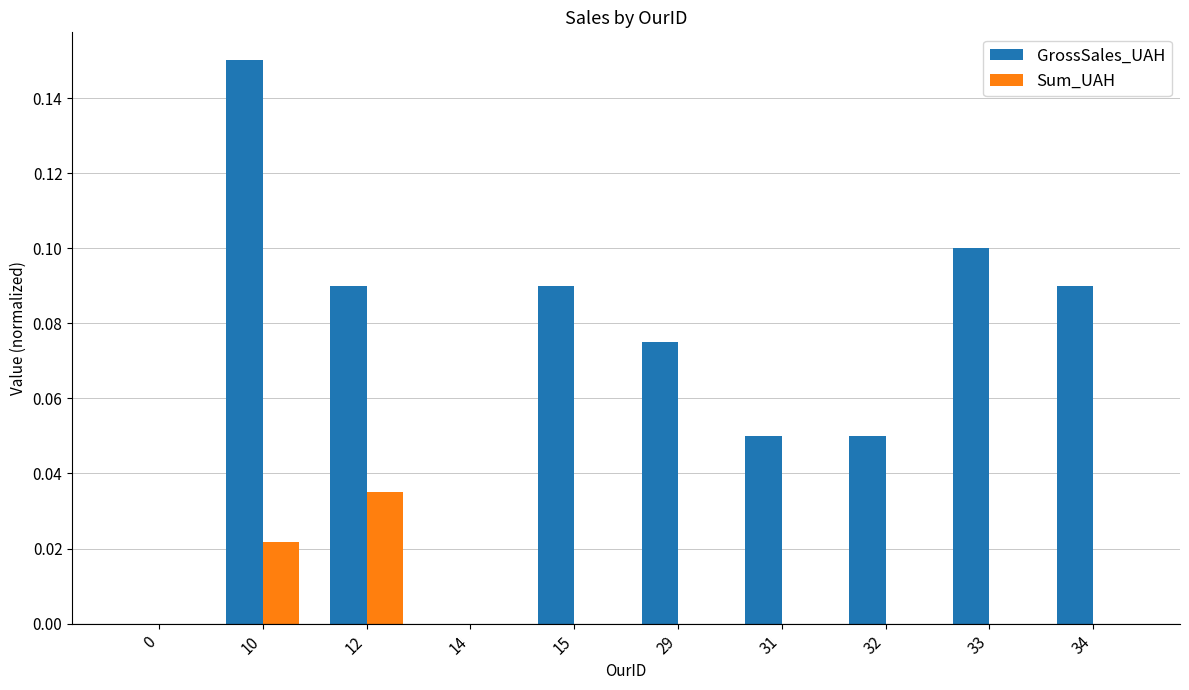

Count the number of data series in this chart.

2